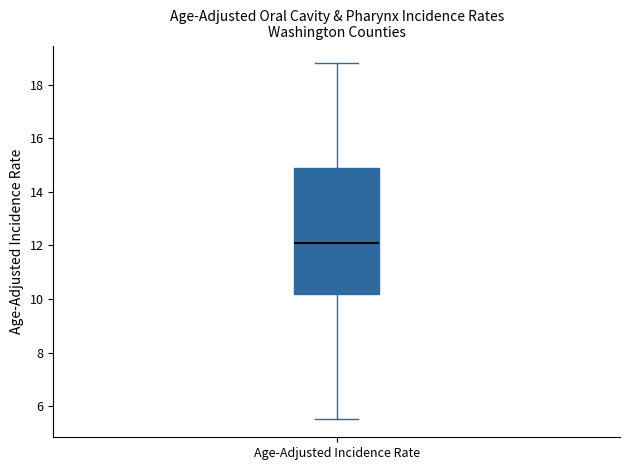

Transcribe this box plot: give where the median line is, the range the box spans, and where the two whiskers end, as read against the y-axis. The values are not printed on the chart, so give them approximately, as read against the axis.

median 12.2, box 10.2 to 15.0, whiskers 5.6 to 18.8